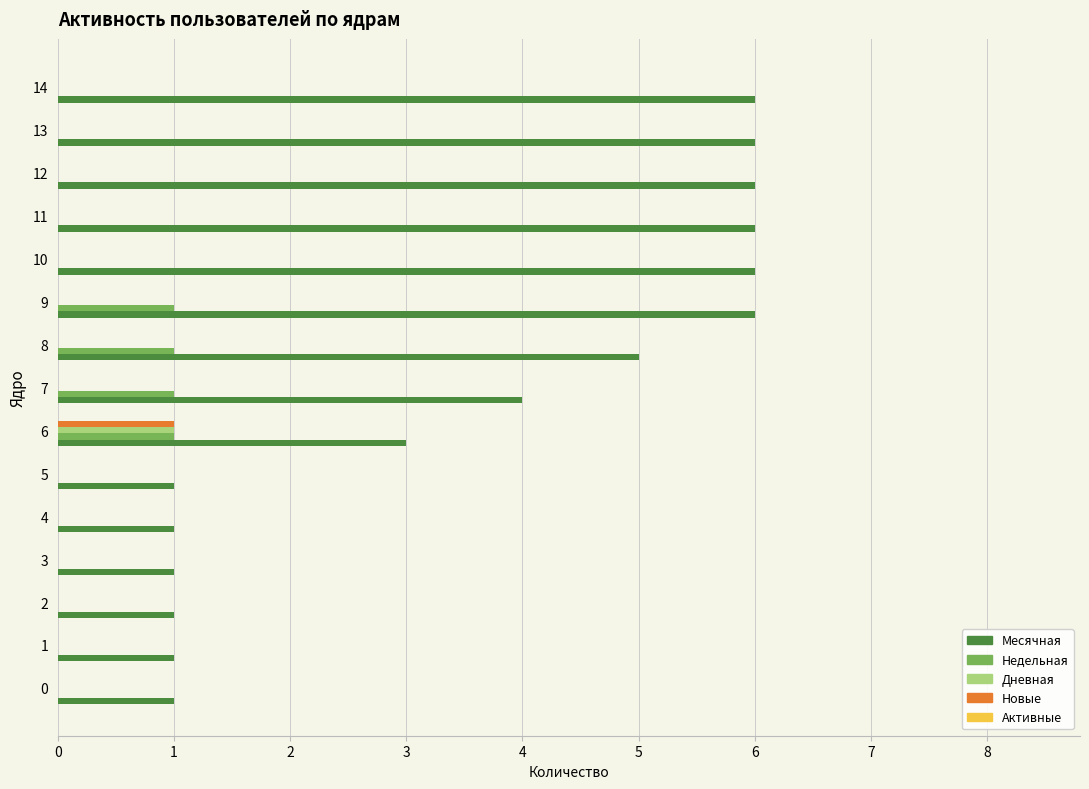

Which series has the largest total across all categories?

Месячная